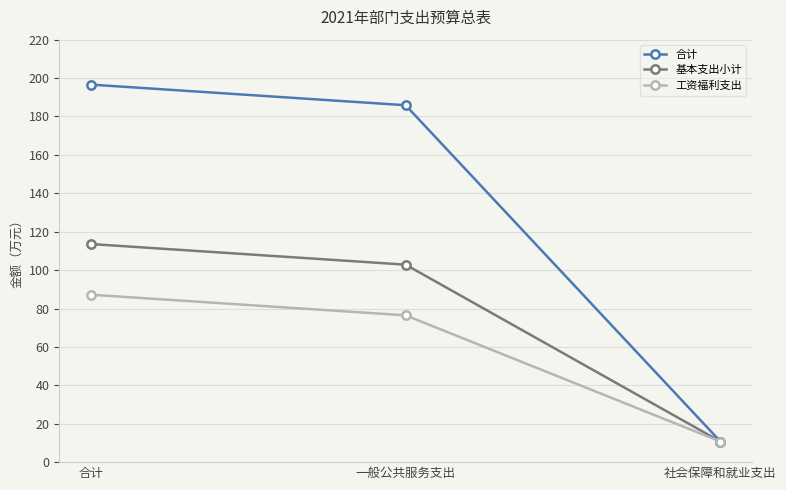

What is the difference between the maximum and minimum values in the 基本支出小计 series?

102.8